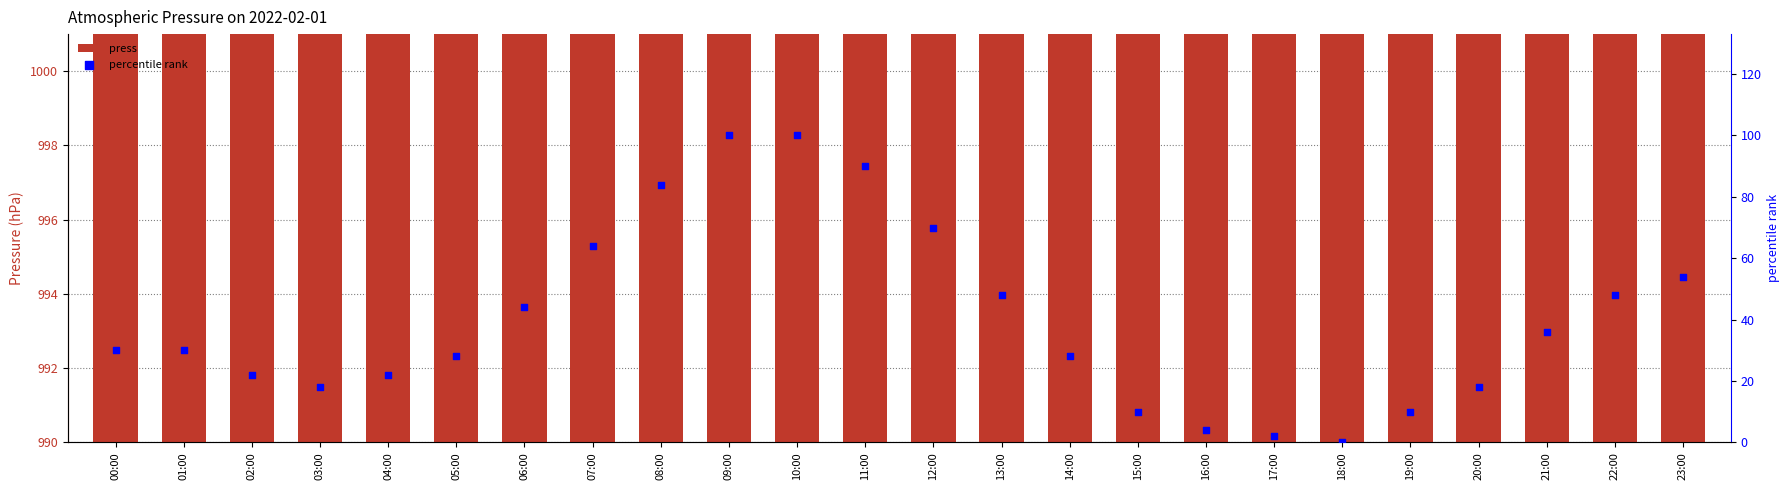

Which series contains the lowest Y value?

percentile rank